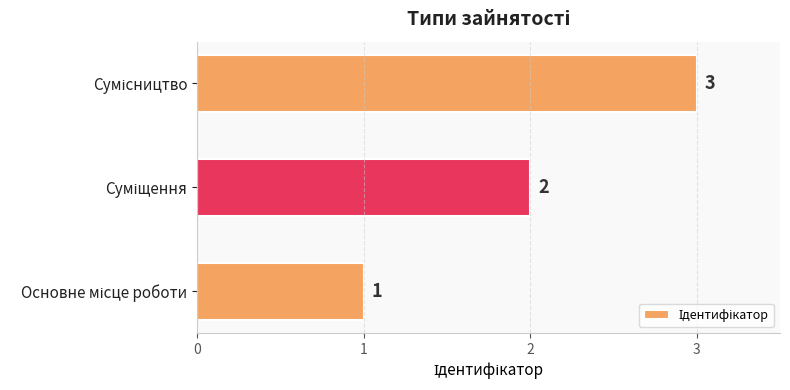

What is the greatest value displayed?

3